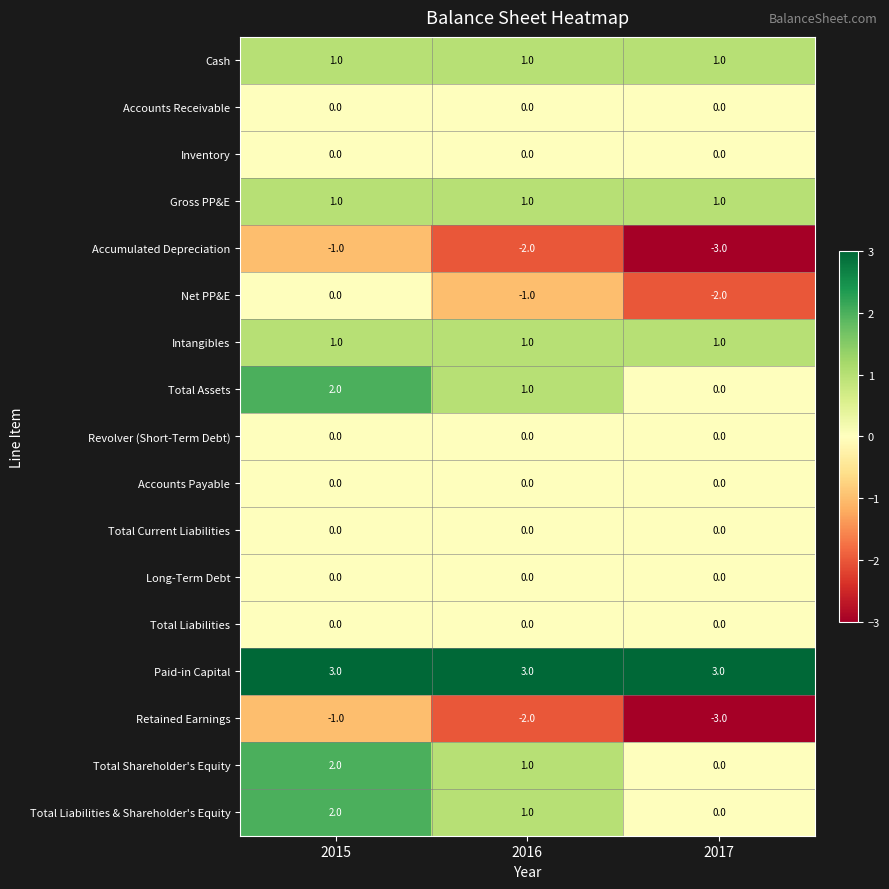

Count the Total Assets values in the range 0 to 2.

3